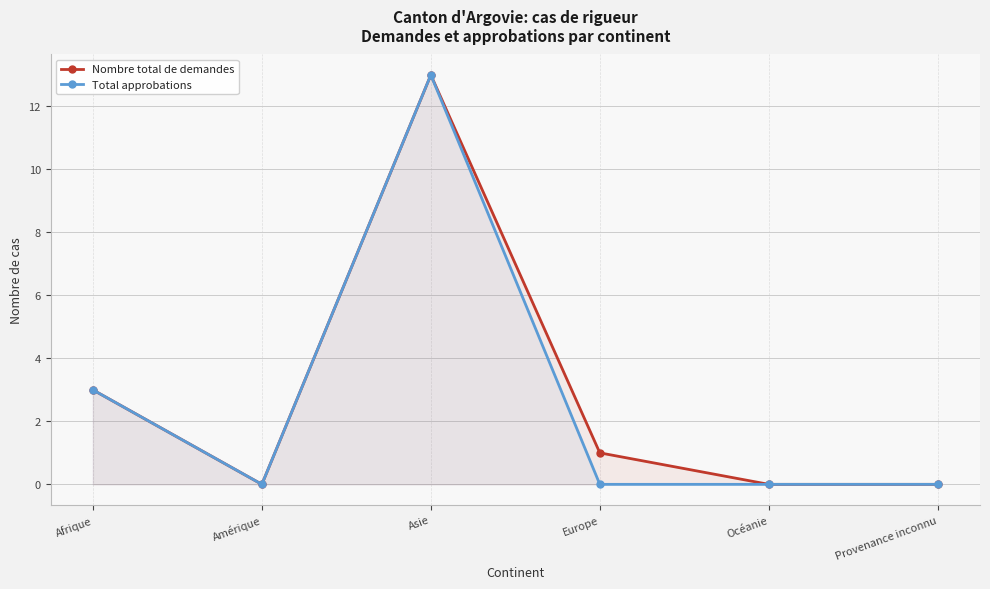

At which label does Total approbations reach its peak?

Asie